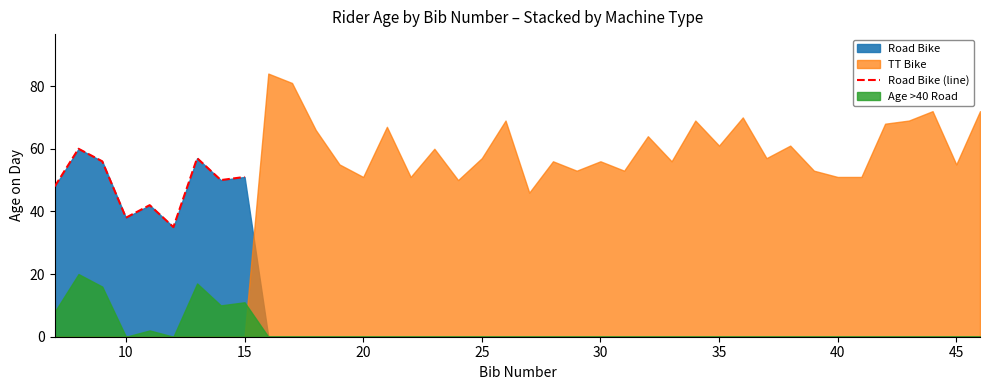

What is the value of the 9th point from the left?

51